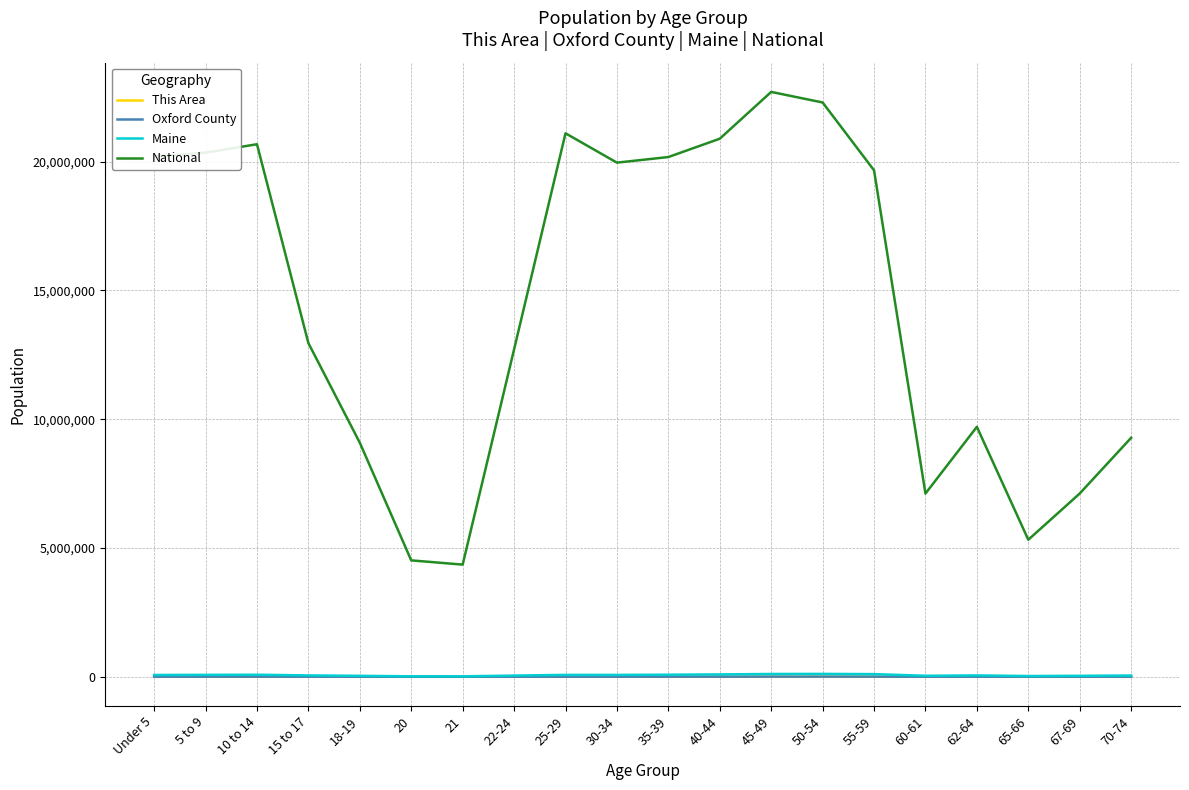

Between 10 to 14 and 65-66, which series saw the biggest shift?

National